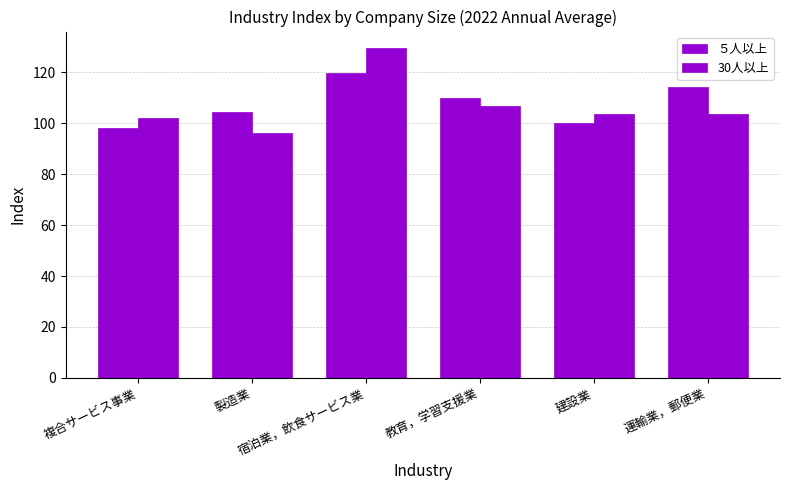

Where does the ５人以上 series first go above 109?

宿泊業，飲食サービス業